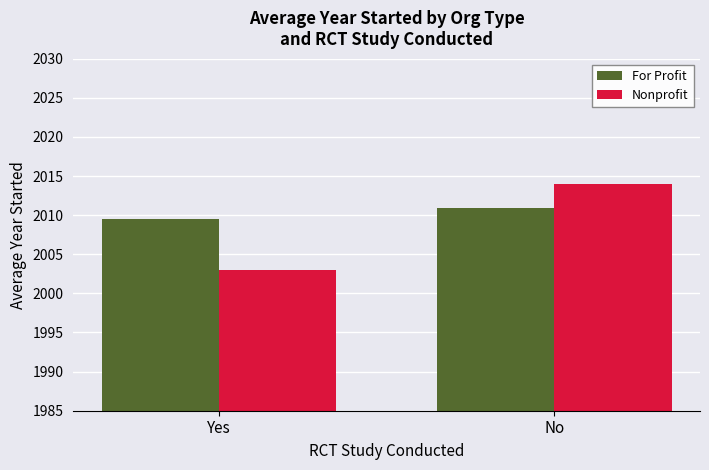

What is the lowest value of the For Profit series?

2009.5